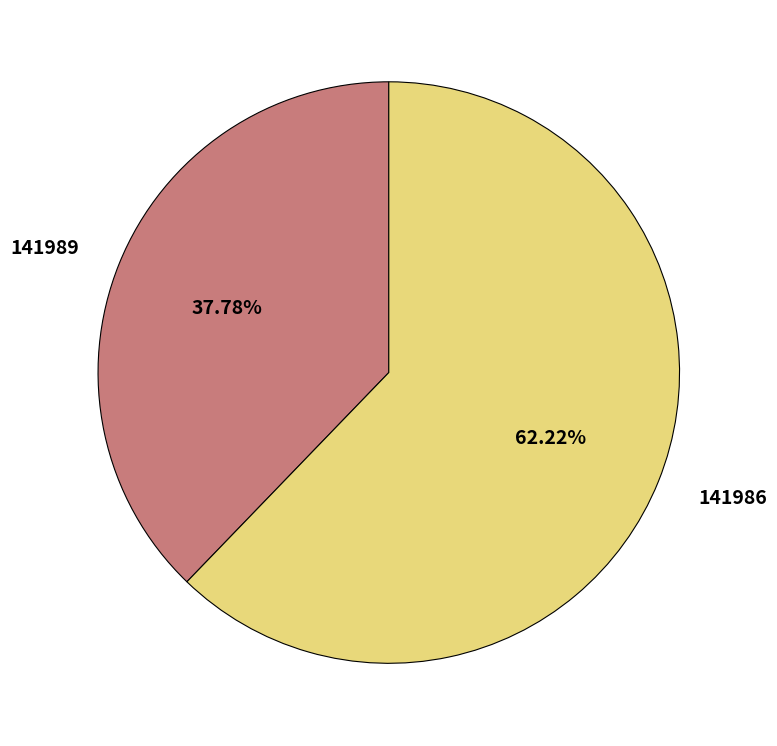

To the nearest percent, what percentage of the pie is 141986?

62%